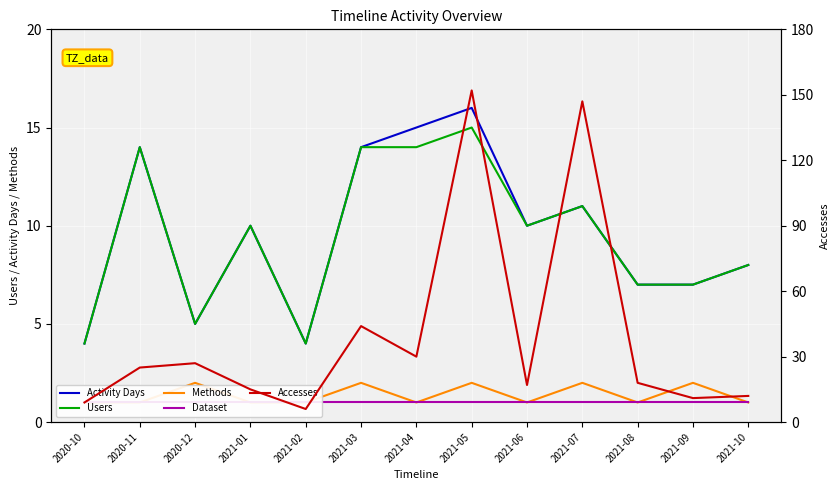

What is the difference between the highest and lowest values at 2020-10?

8